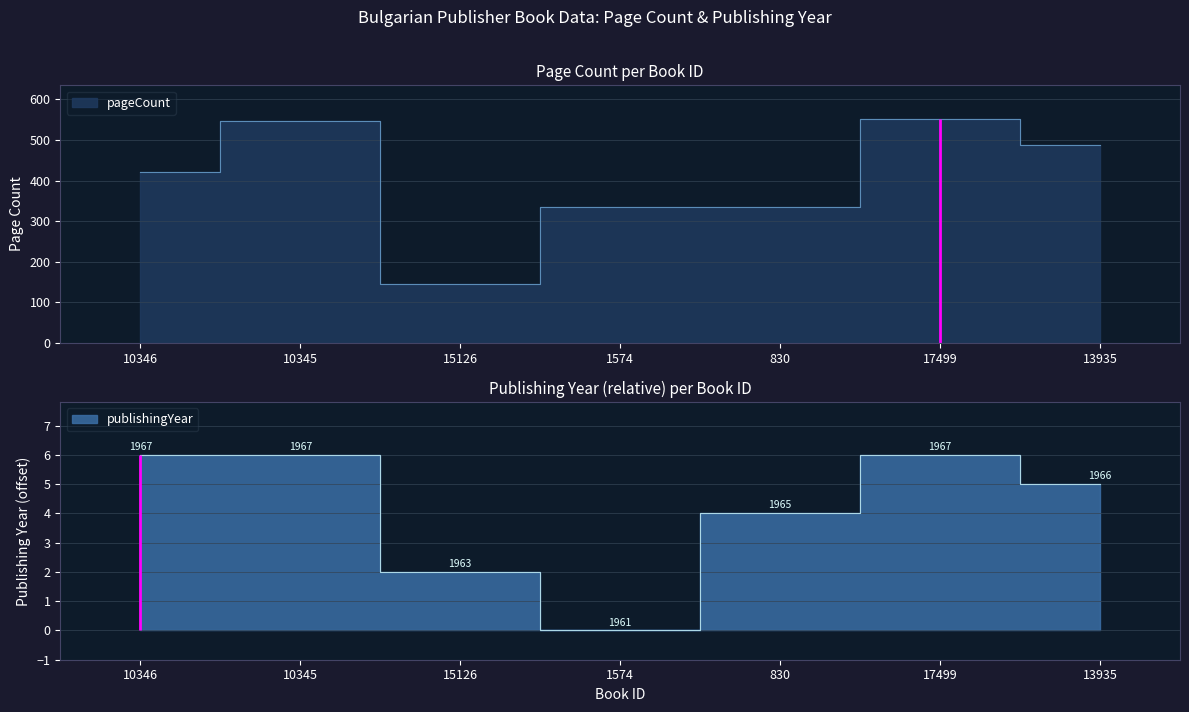

True or false: publishingYear has more than 2 points higher than both neighbors.

False